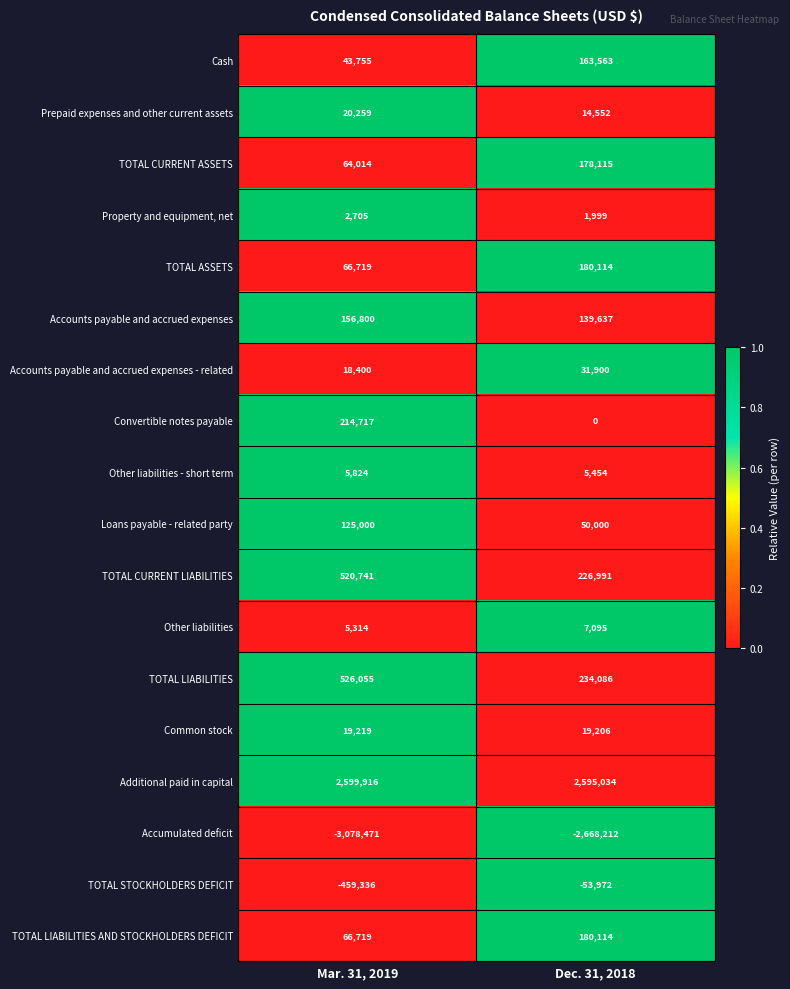

Which series has the widest spread of values?

Accumulated deficit